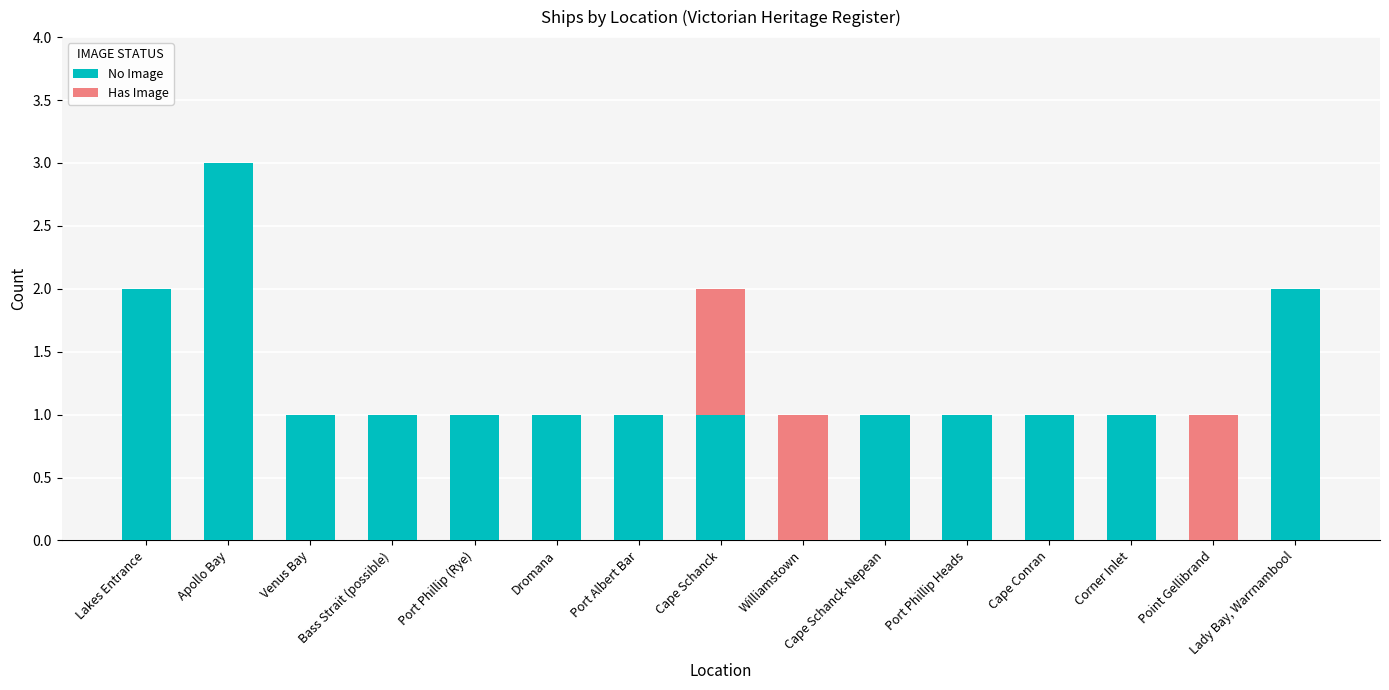

At which category is the sum across all series the highest?

Apollo Bay